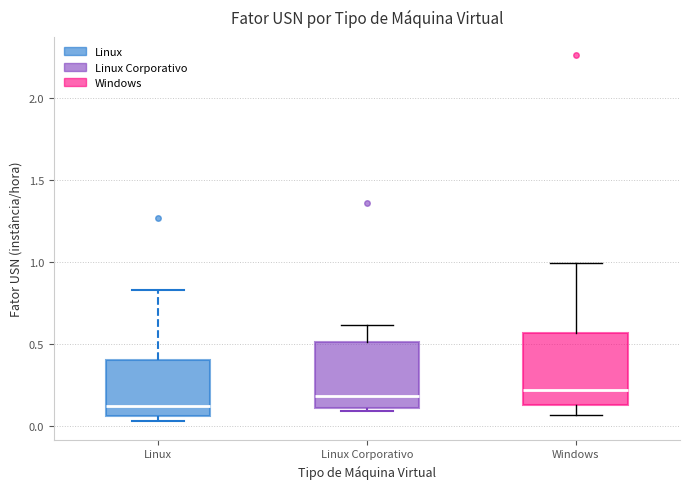

Reading left to right, transcribe this box plot: for each box, give where its median line is, the range the box spans, and where its two whiskers end, as read against the y-axis. The values are not printed on the chart, so give them approximately, as read against the axis.

Linux: median 0.10, box 0.05 to 0.40, whiskers 0.05 (just below the box's lower edge) to 0.85
Linux Corporativo: median 0.20, box 0.10 to 0.50, whiskers 0.10 (just below the box's lower edge) to 0.60
Windows: median 0.20, box 0.15 to 0.55, whiskers 0.05 to 1.00